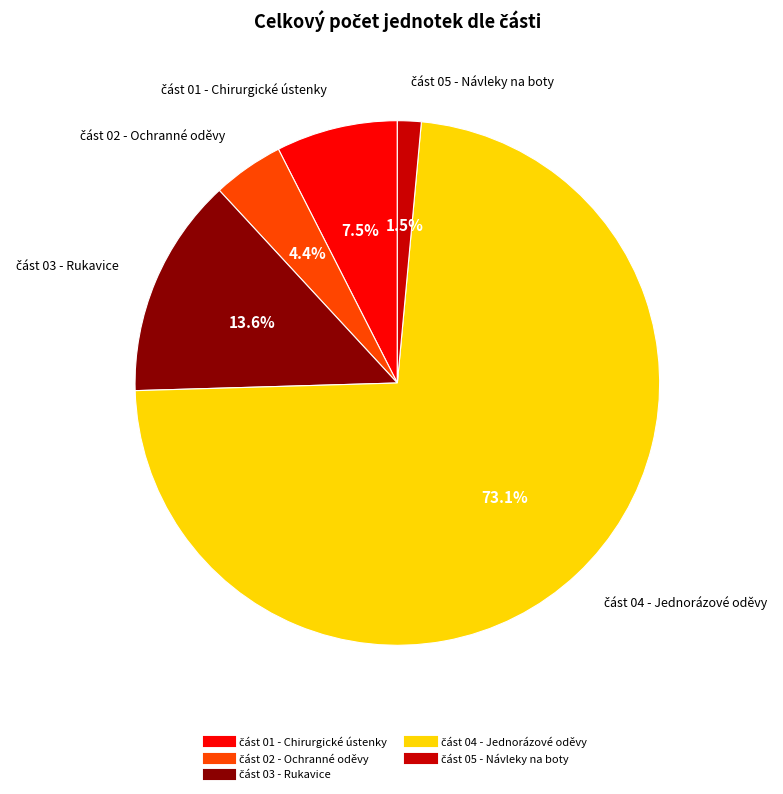

Does any single category account for the majority?

Yes